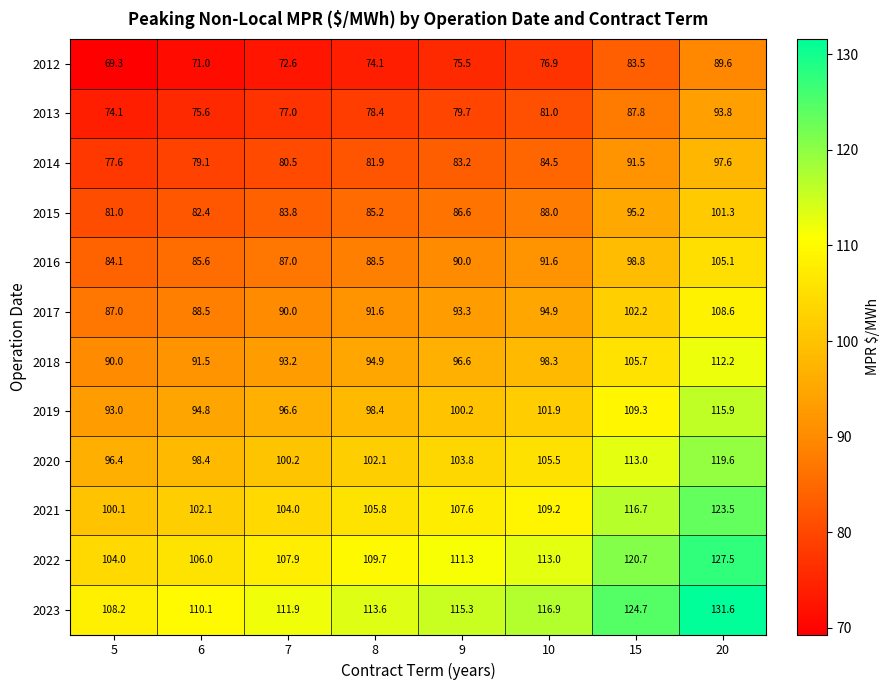

True or false: 2017 has a value of 88.5 at 6.

True